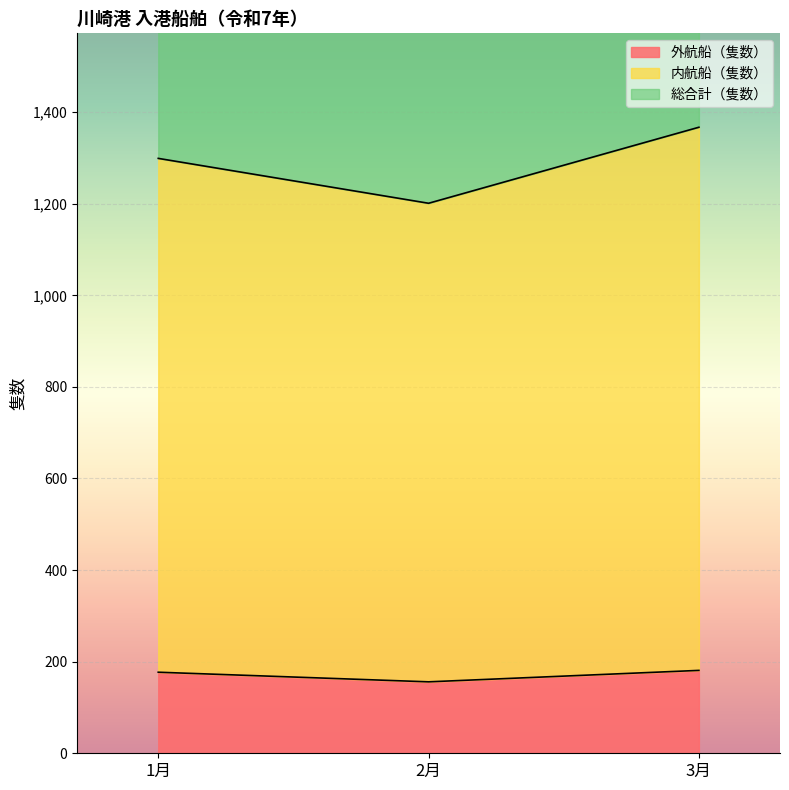

Is the value of 内航船（隻数） at 2月 greater than the value of 総合計（隻数） at 3月?

No